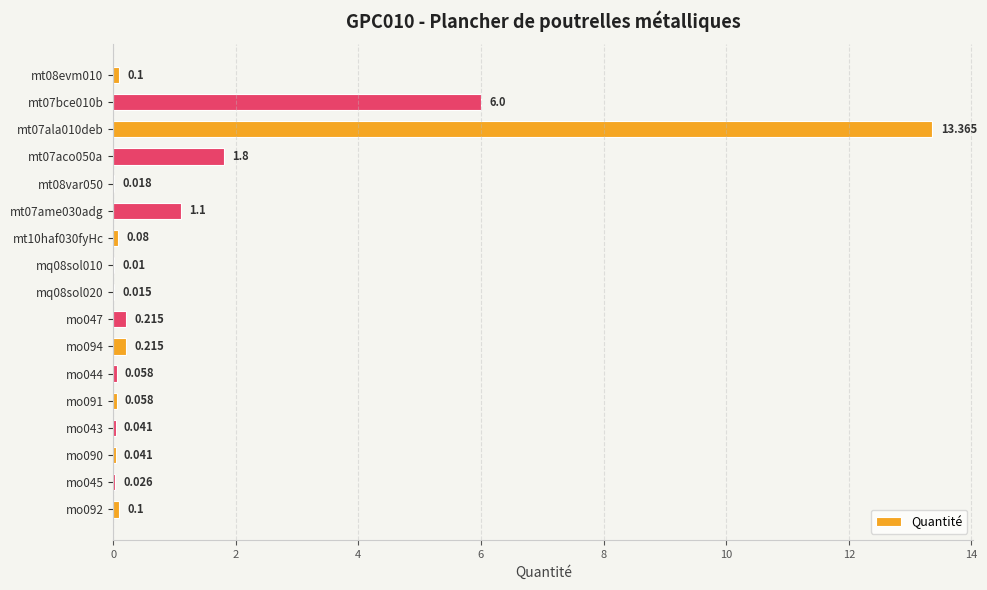

Count the number of data series in this chart.

1